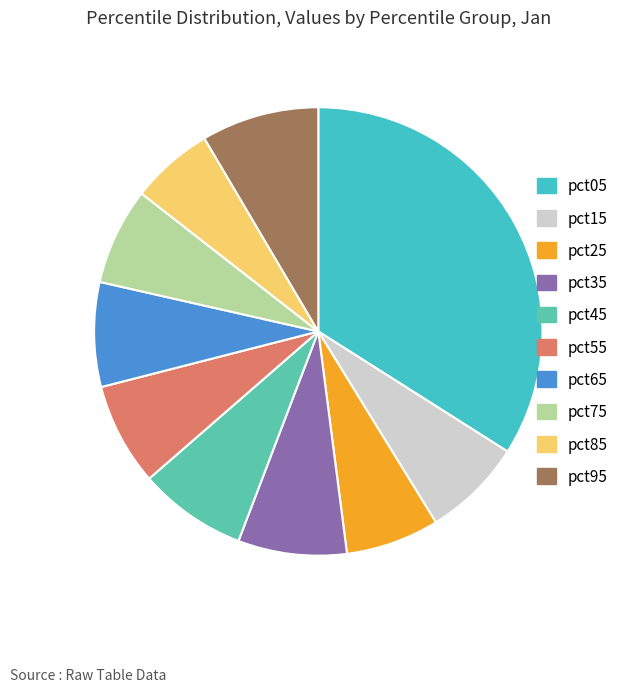

Count the number of slices in the pie.

10